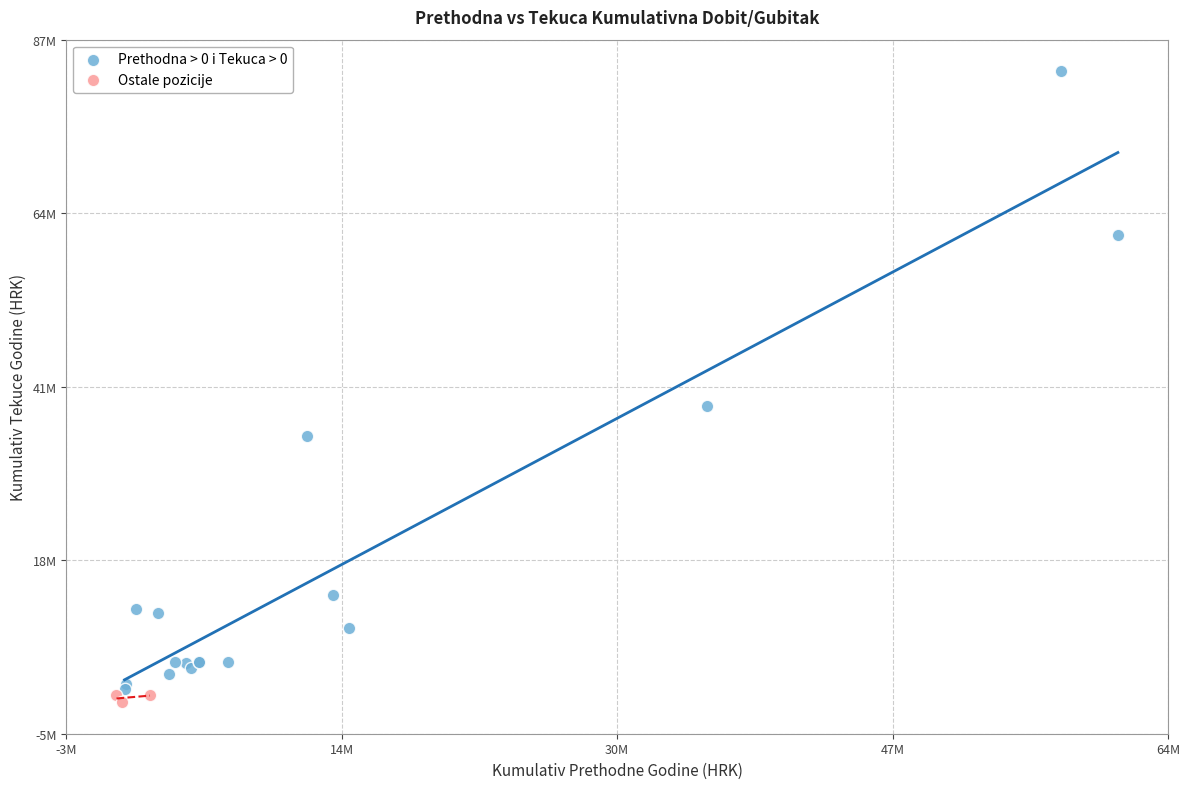

Which series contains the lowest Y value?

Ostale pozicije